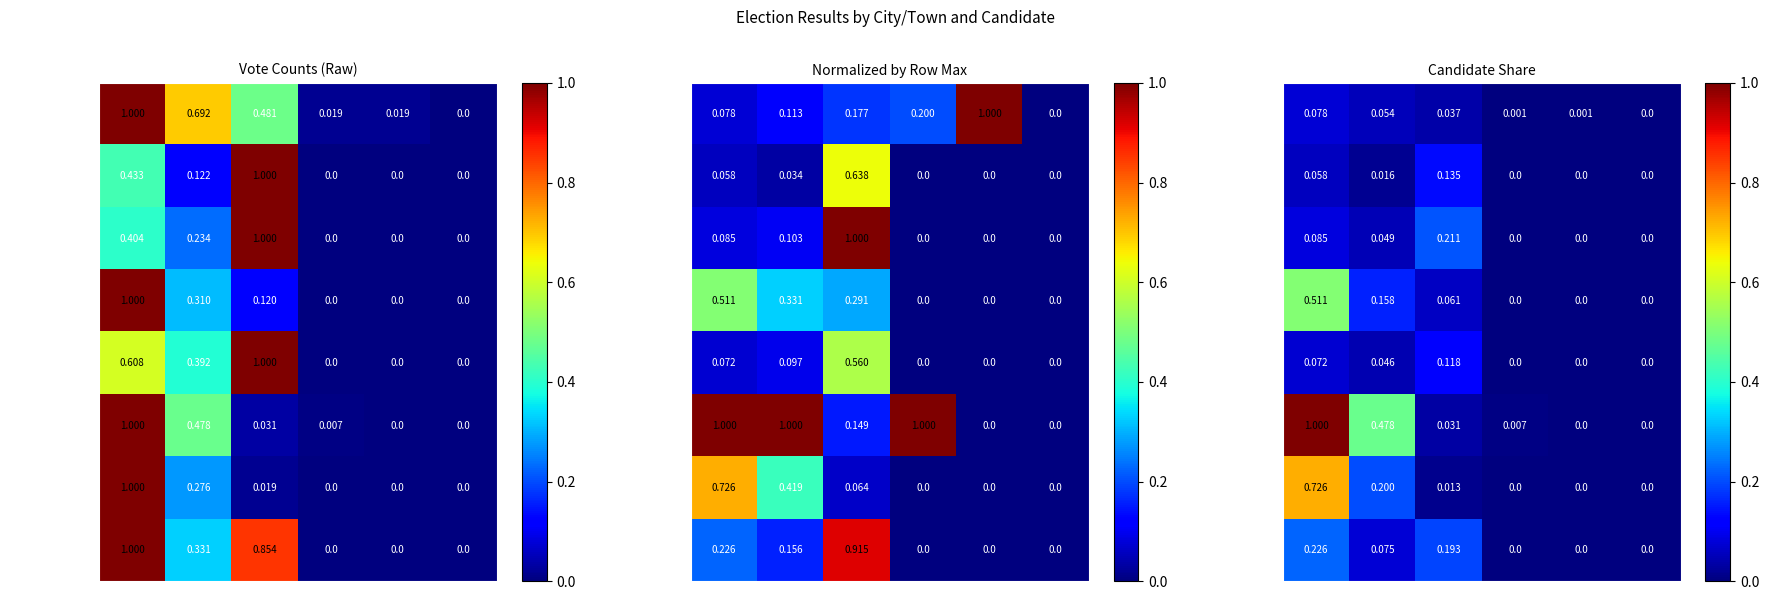

What is the difference between the maximum and second lowest values in the Manchester 2-1 series?

0.7